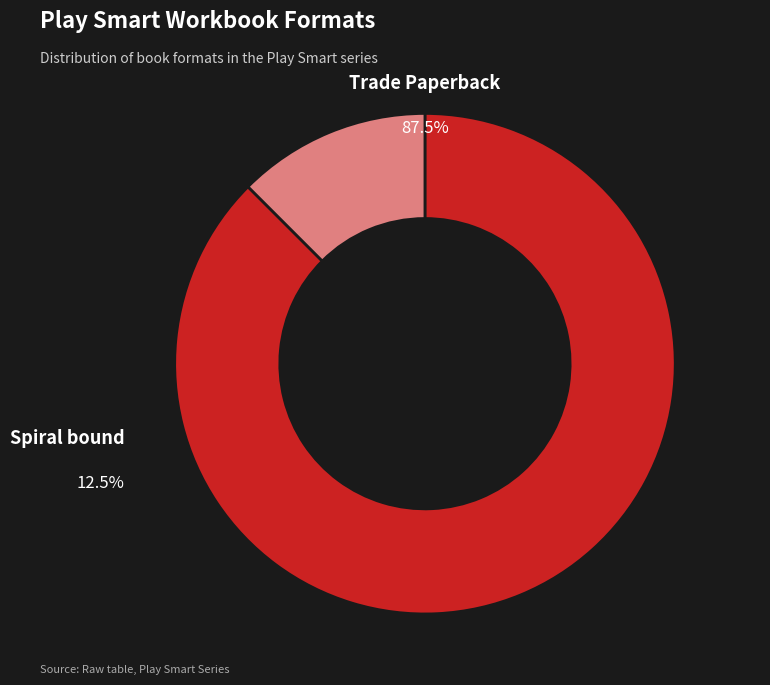

To the nearest percent, what is the average slice percentage?

50%